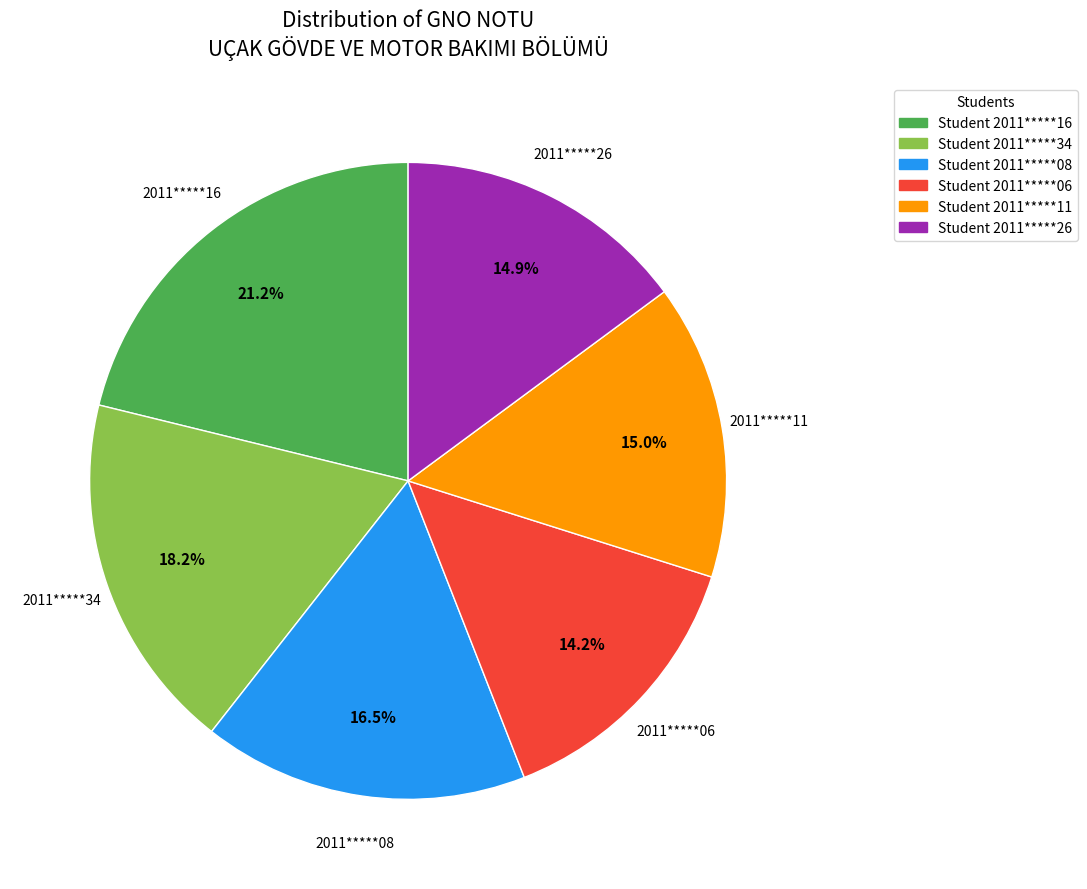

Is there a majority slice in this chart?

No